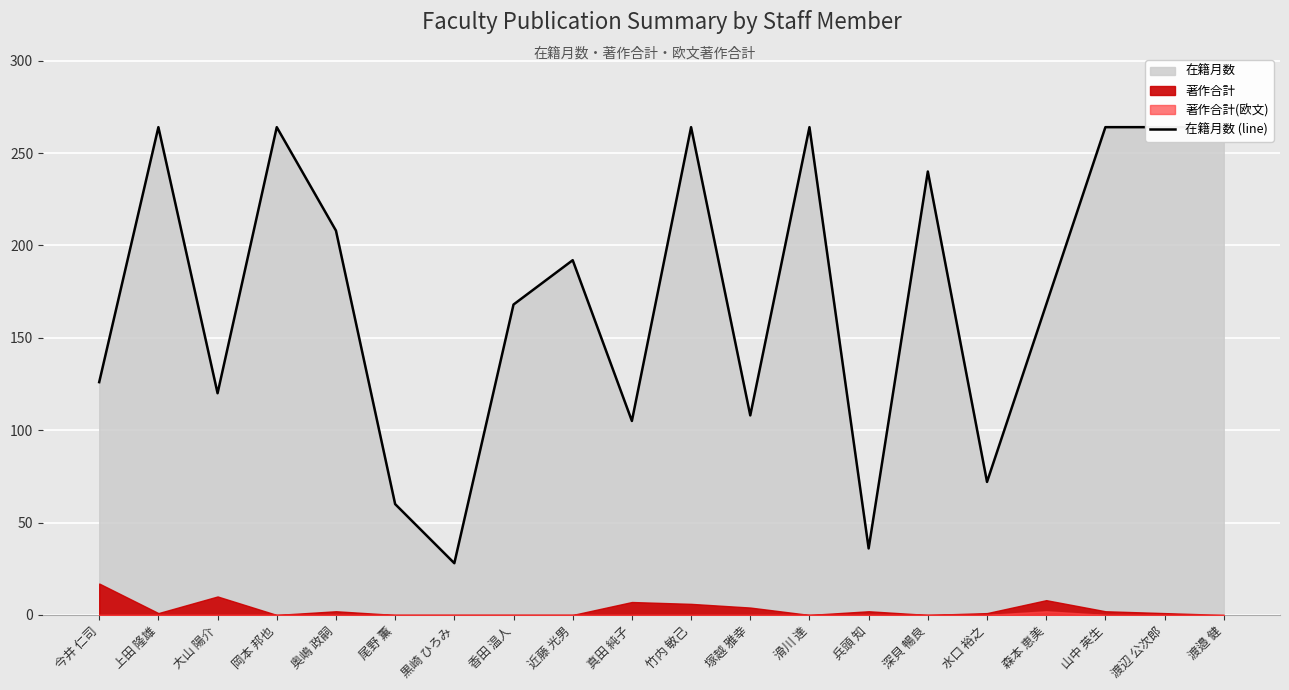

What is the difference between the second highest and minimum values?

236